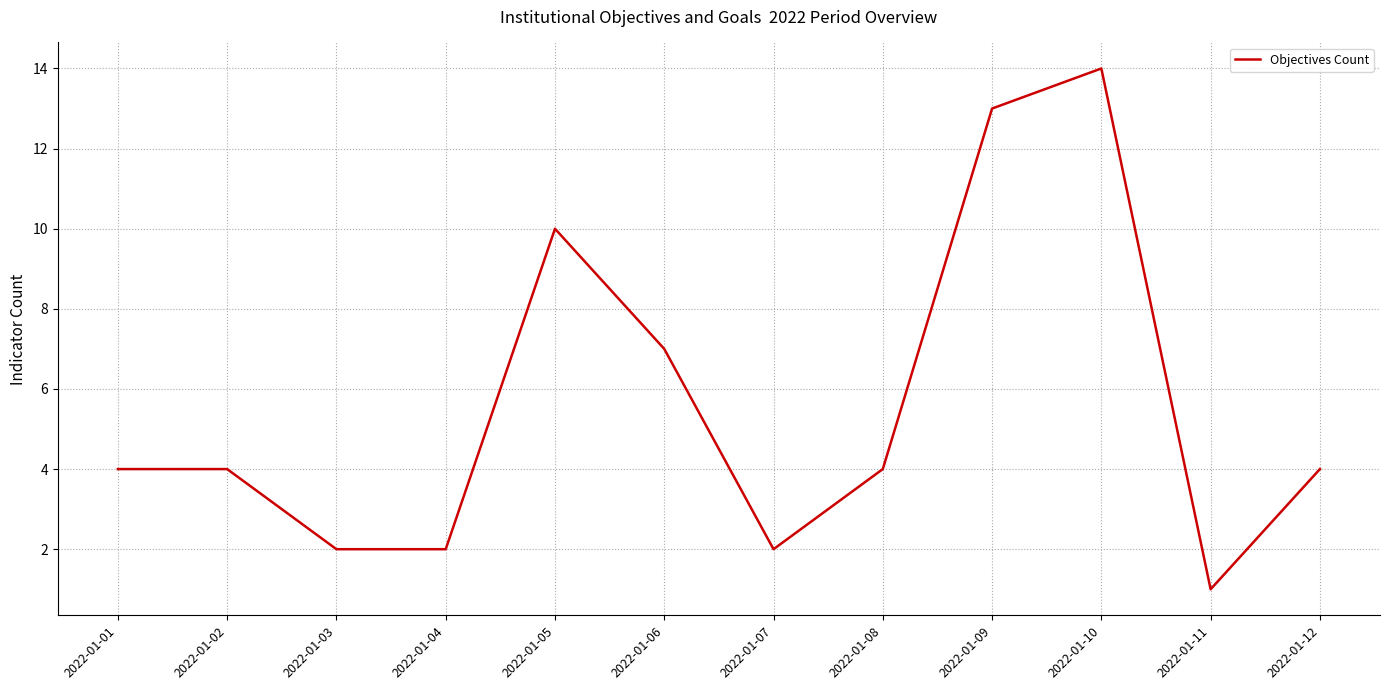

What is the difference between the maximum and minimum values?

13